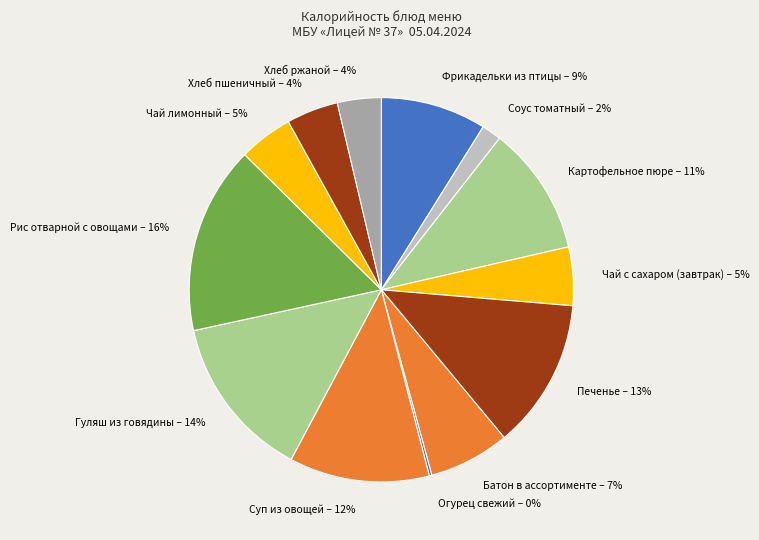

The Хлеб ржаной slice represents 15% of the pie. True or false?

False